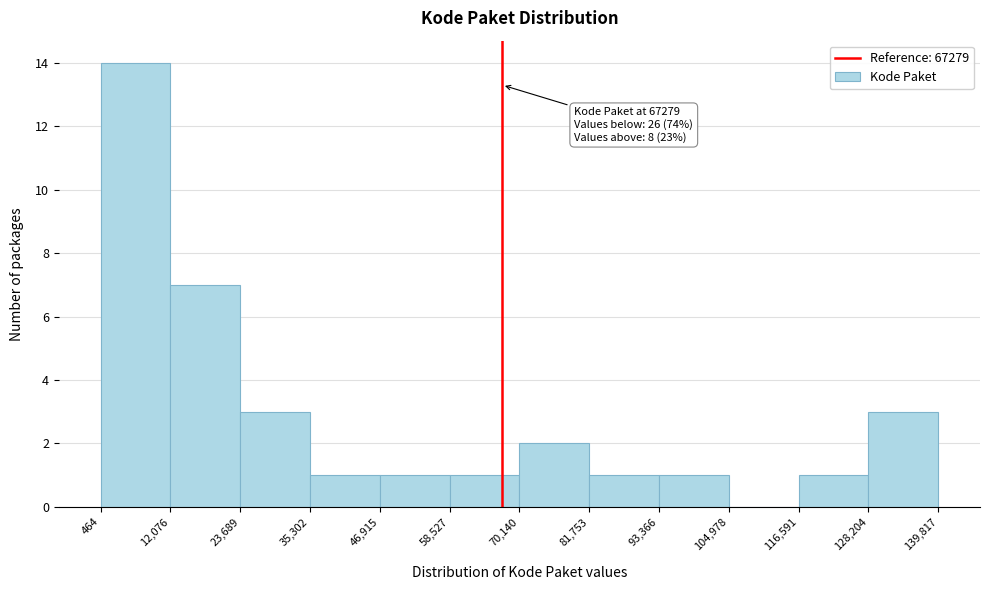

Which range on the x-axis has the tallest bar?

464 to 12,076